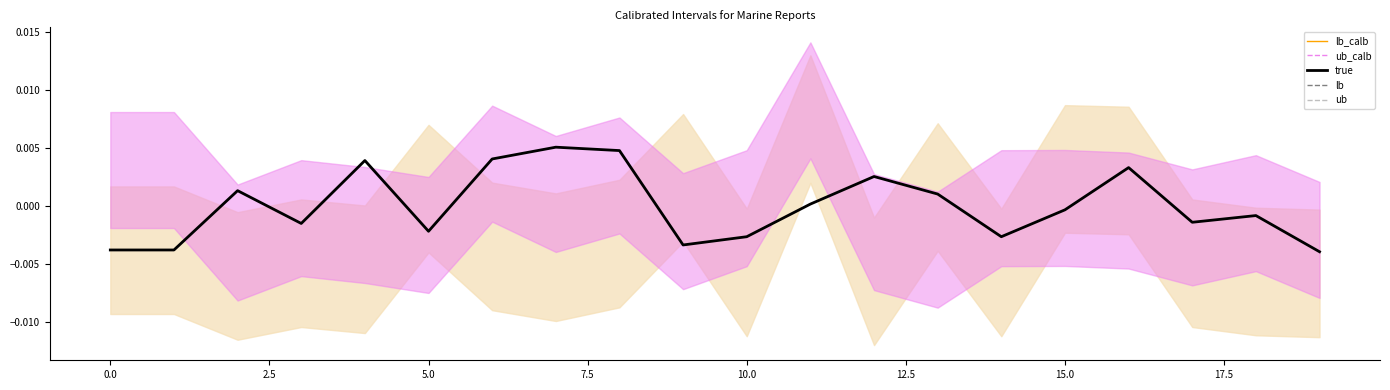

Is this an area chart (filled region under the line)?

No